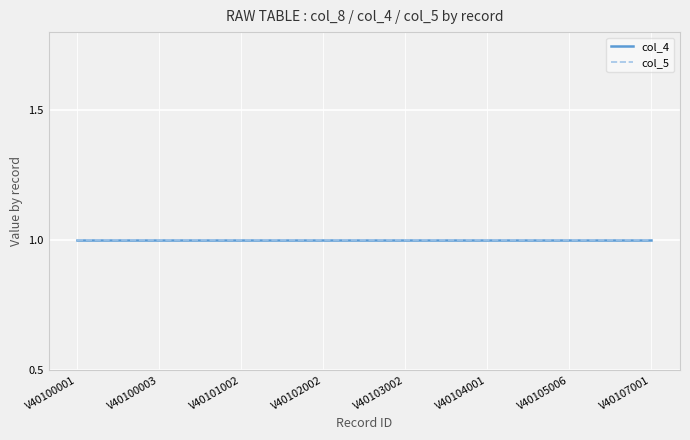

True or false: col_8 and col_5 intersect in this chart.

False